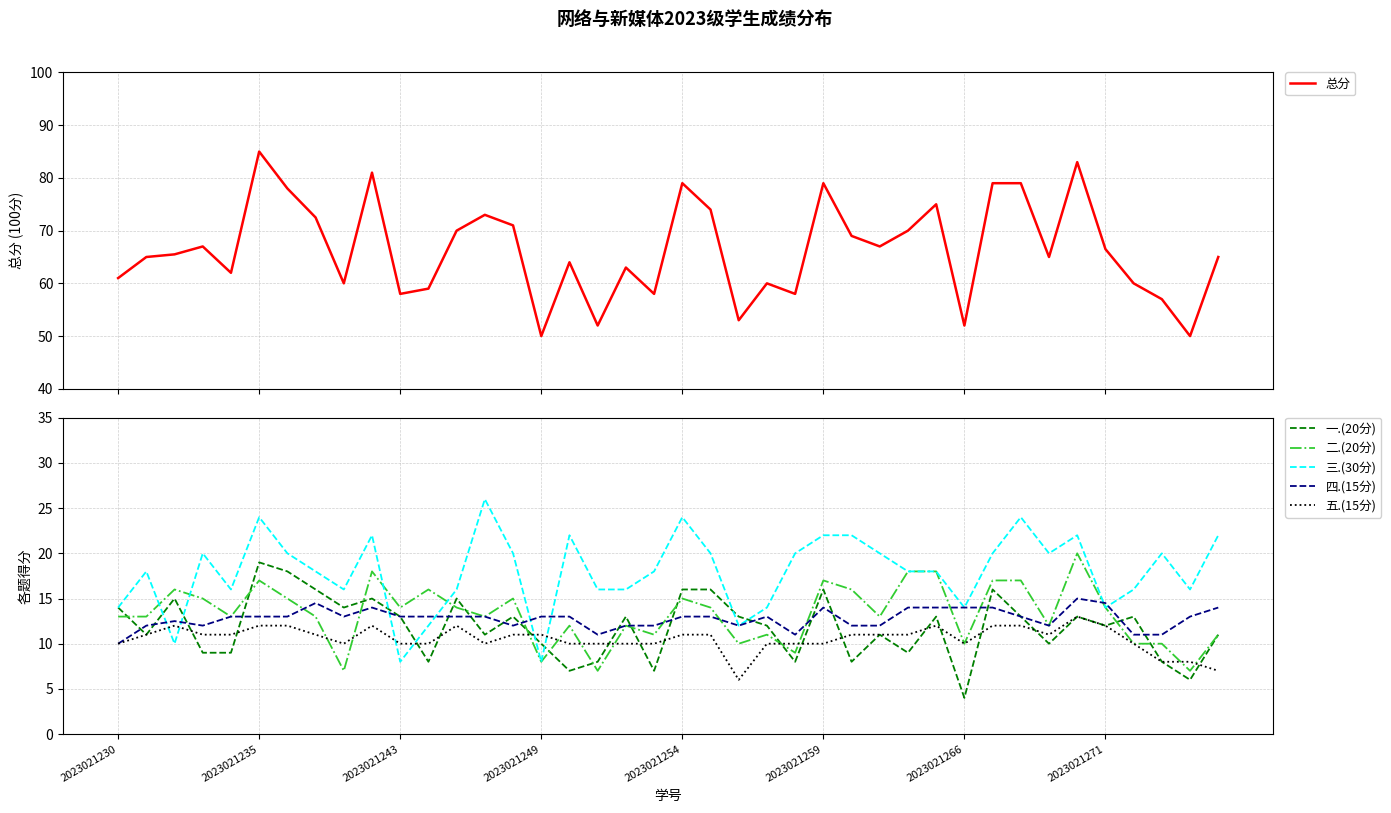

What is the maximum value for 四.(15分)?

15.0